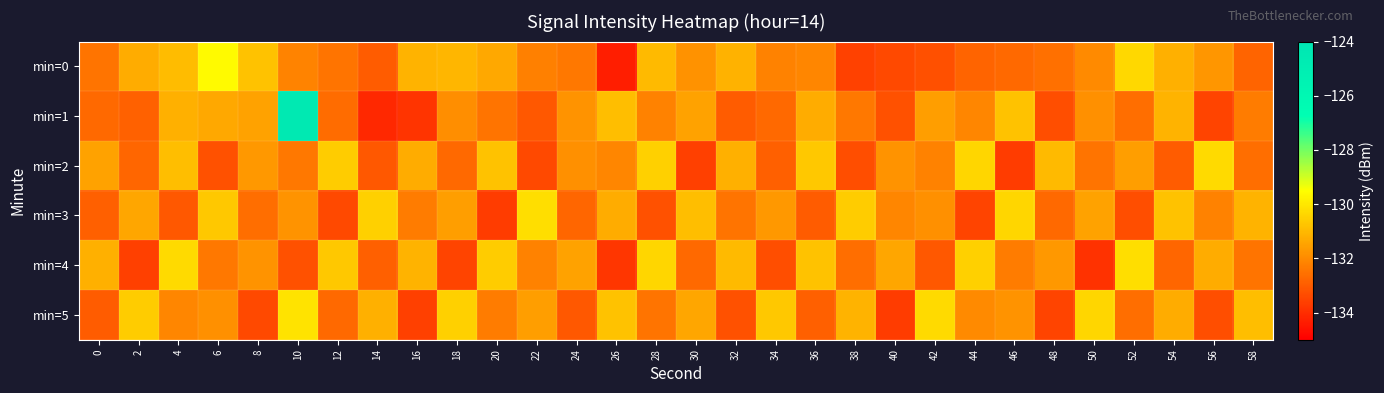

Reading left to right, what are all the values shown in this chart?

min=0: 0=-132.5	2=-131.3	4=-131.0	6=-129.6	8=-130.8	10=-132.1	12=-132.5	14=-133.0	16=-131.1	18=-131.1	20=-131.4	22=-132.2	24=-132.4	26=-134.3	28=-131.0	30=-131.8	32=-131.1	34=-132.2	36=-132.1	38=-133.6	40=-133.4	42=-133.3	44=-132.8	46=-132.7	48=-132.6	50=-132.0	52=-130.3	54=-131.2	56=-131.8	58=-132.8
min=1: 0=-132.7	2=-132.9	4=-131.2	6=-131.4	8=-131.5	10=-124.4	12=-132.6	14=-134.1	16=-133.9	18=-131.9	20=-132.5	22=-133.1	24=-131.8	26=-130.9	28=-132.2	30=-131.5	32=-133.0	34=-132.7	36=-131.3	38=-132.4	40=-133.2	42=-131.6	44=-132.1	46=-130.8	48=-133.3	50=-131.9	52=-132.6	54=-131.1	56=-133.5	58=-132.3
min=2: 0=-131.5	2=-132.8	4=-130.9	6=-133.2	8=-131.7	10=-132.4	12=-130.6	14=-133.1	16=-131.3	18=-132.7	20=-130.8	22=-133.4	24=-131.9	26=-132.1	28=-130.5	30=-133.6	32=-131.2	34=-132.9	36=-130.7	38=-133.3	40=-131.8	42=-132.2	44=-130.4	46=-133.7	48=-131.0	50=-132.5	52=-131.6	54=-133.0	56=-130.3	58=-132.6
min=3: 0=-132.9	2=-131.4	4=-133.1	6=-130.7	8=-132.6	10=-131.8	12=-133.4	14=-130.5	16=-132.3	18=-131.6	20=-133.7	22=-130.2	24=-132.8	26=-131.3	28=-133.2	30=-130.9	32=-132.5	34=-131.7	36=-133.0	38=-130.6	40=-132.1	42=-131.9	44=-133.5	46=-130.4	48=-132.7	50=-131.5	52=-133.3	54=-130.8	56=-132.2	58=-131.1
min=4: 0=-131.2	2=-133.6	4=-130.3	6=-132.4	8=-131.8	10=-133.2	12=-130.7	14=-132.9	16=-131.1	18=-133.5	20=-130.6	22=-132.2	24=-131.5	26=-133.8	28=-130.4	30=-132.7	32=-131.0	34=-133.3	36=-130.8	38=-132.6	40=-131.4	42=-133.1	44=-130.5	46=-132.3	48=-131.7	50=-133.9	52=-130.2	54=-132.8	56=-131.3	58=-132.5
min=5: 0=-133.0	2=-130.6	4=-132.1	6=-131.9	8=-133.4	10=-130.1	12=-132.7	14=-131.2	16=-133.6	18=-130.5	20=-132.3	22=-131.6	24=-133.1	26=-130.8	28=-132.5	30=-131.4	32=-133.2	34=-130.7	36=-132.9	38=-131.1	40=-133.7	42=-130.3	44=-132.0	46=-131.8	48=-133.5	50=-130.4	52=-132.6	54=-131.3	56=-133.3	58=-130.9